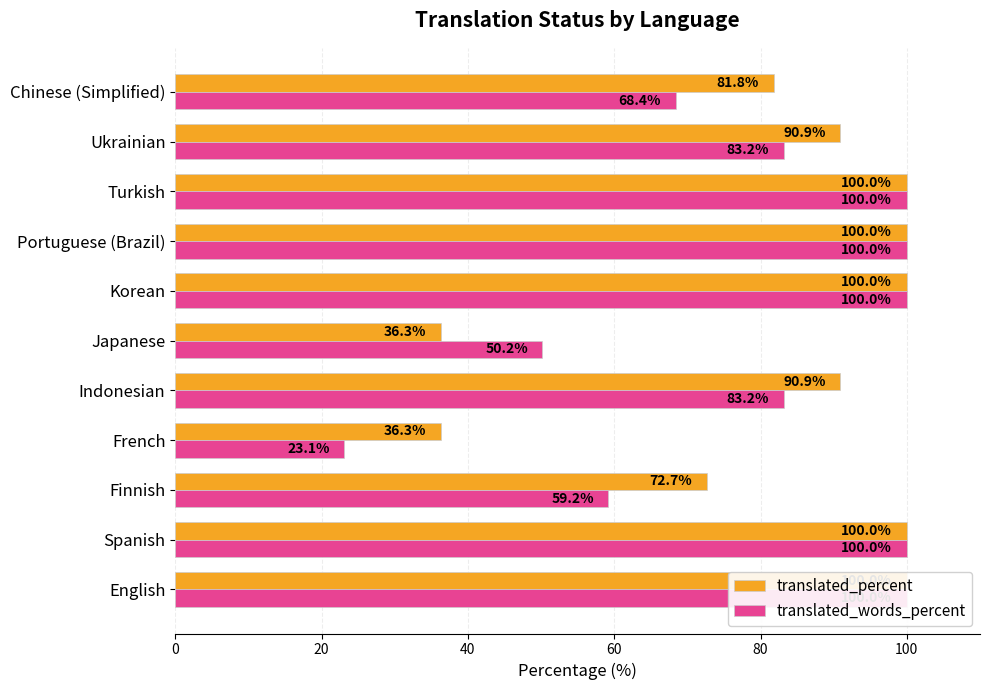

Does the chart contain any negative values?

No